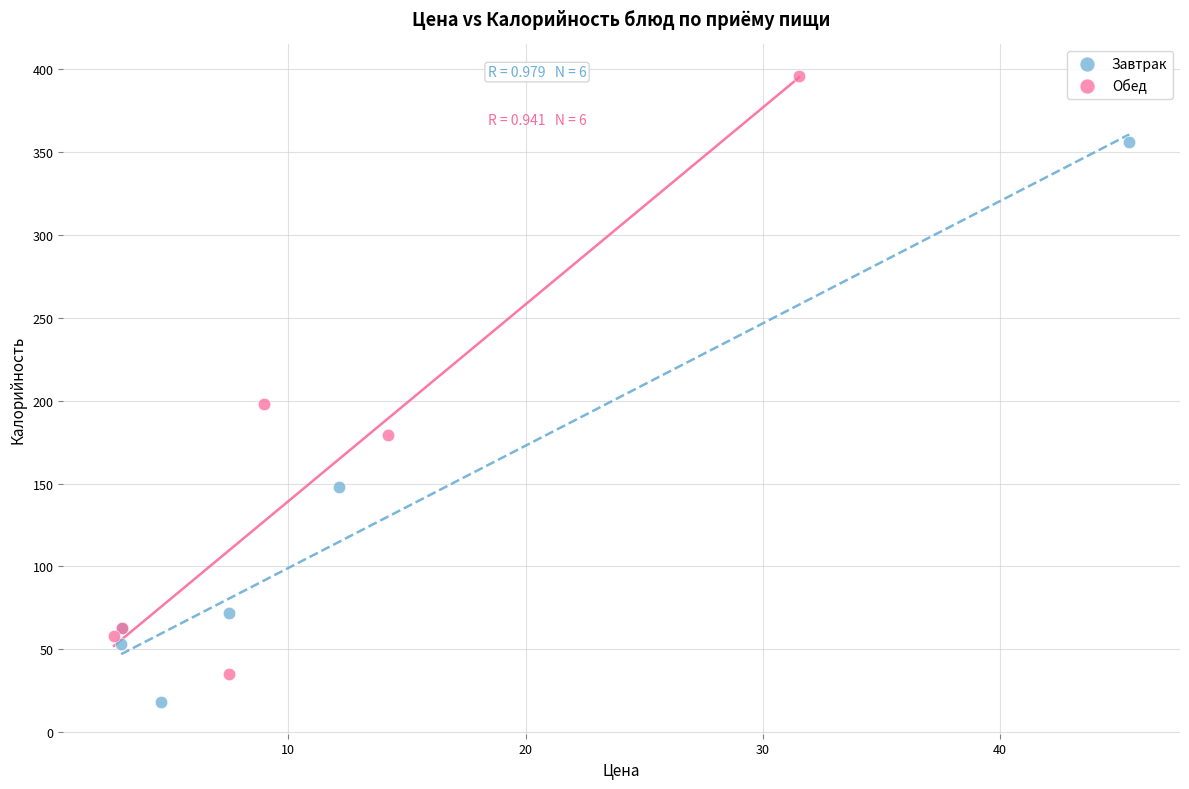

Which series contains the highest Y value?

Обед